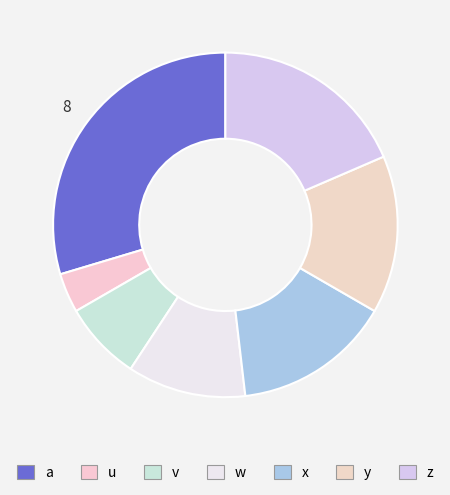

Count the number of slices in the pie.

7